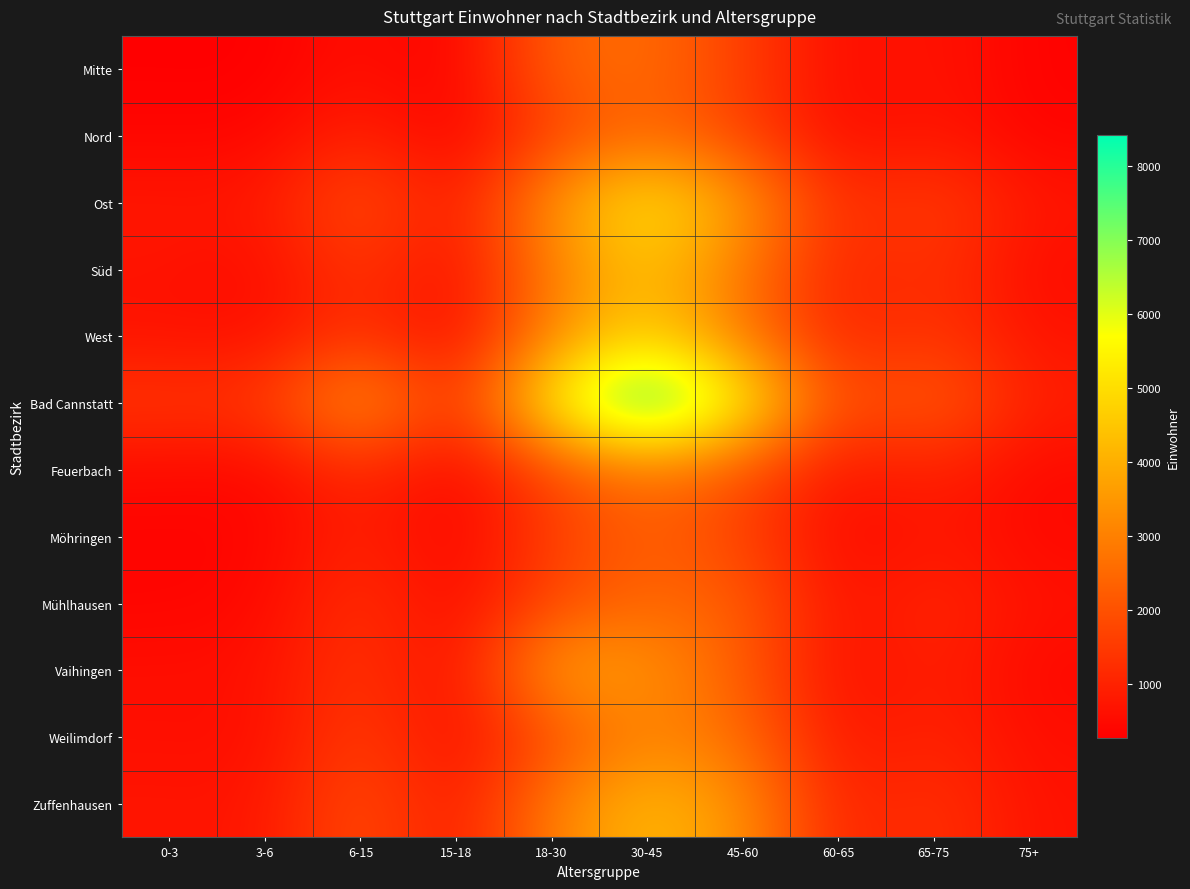

Which label corresponds to the smallest value in the chart?

3-6